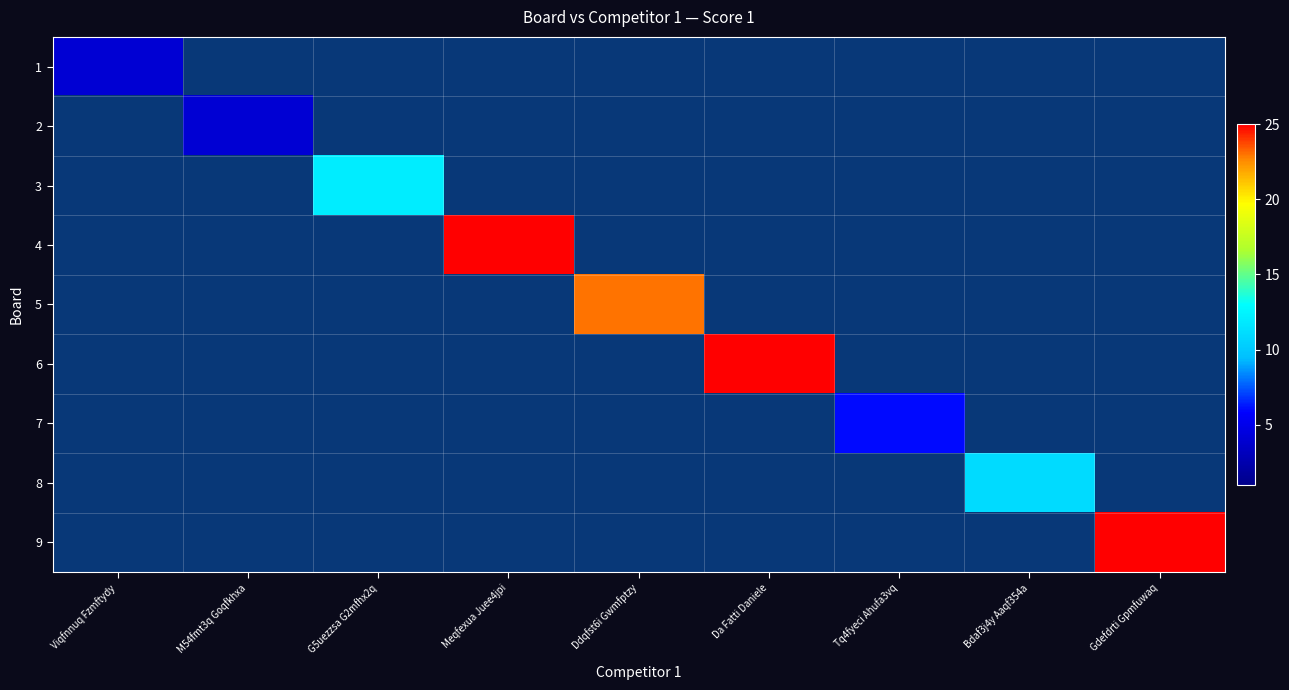

Rank the categories by 1 value from lowest to highest.

M54fmt3q Goqfkhxa, G5uezzsa G2mfhx2q, Meqfexua Juee4jpi, Ddqfst6i Gwmfptzy, Da Fatti Daniele, Tq4fyeci Ahufa3vq, Bdaf3j4y Aaqf354a, Gdefdrti Gpmfuwaq, Viqfnnuq Fzmftydy